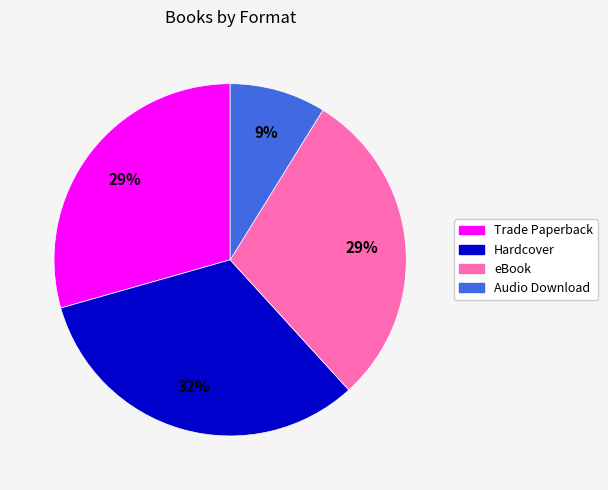

To the nearest percent, what is the average slice percentage?

25%